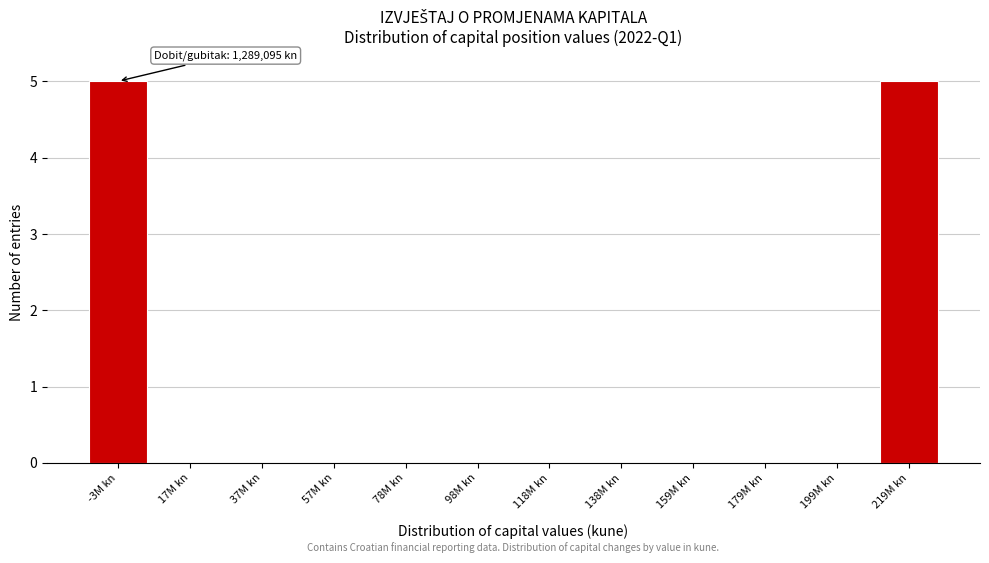

Reading right to left, transcribe all the data shown in this chart.

219M kn=5	199M kn=0	179M kn=0	159M kn=0	138M kn=0	118M kn=0	98M kn=0	78M kn=0	57M kn=0	37M kn=0	17M kn=0	-3M kn=5